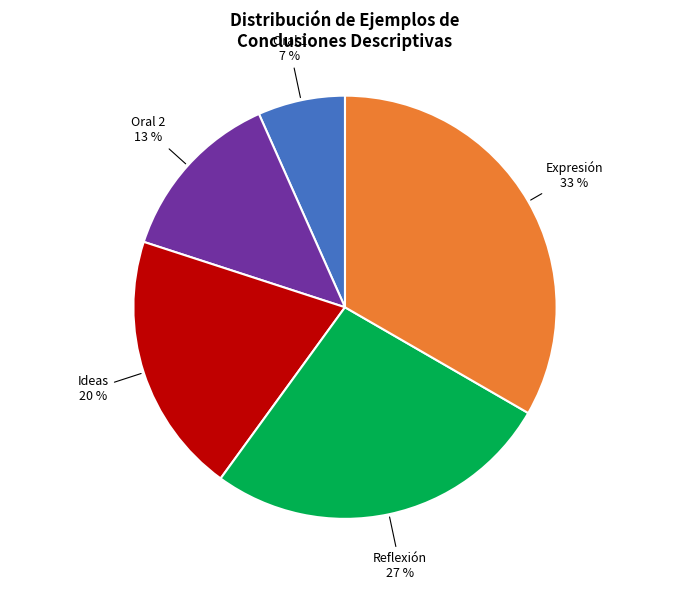

Does any single category account for the majority?

No